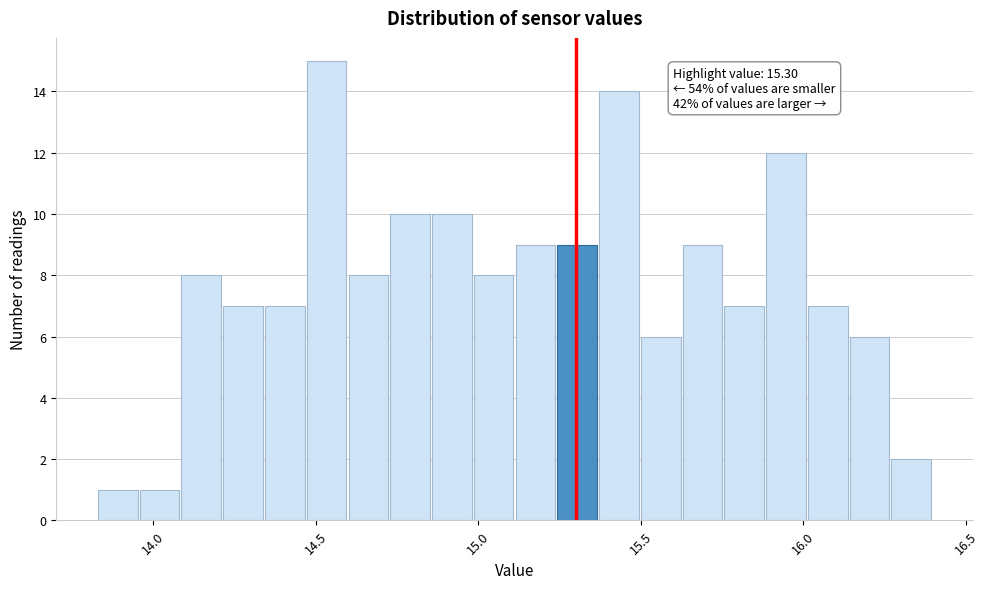

Around what value on the x-axis is the tallest bar? Give the approximate position of its centre, as read against the axis.

14.55